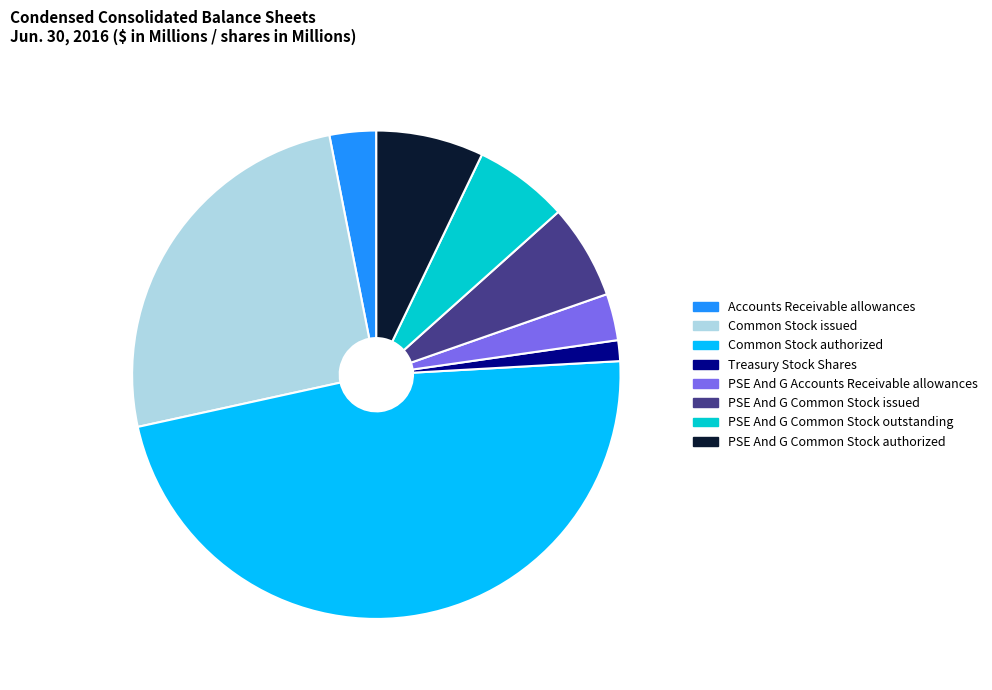

Is there any slice that represents more than half of the pie?

No